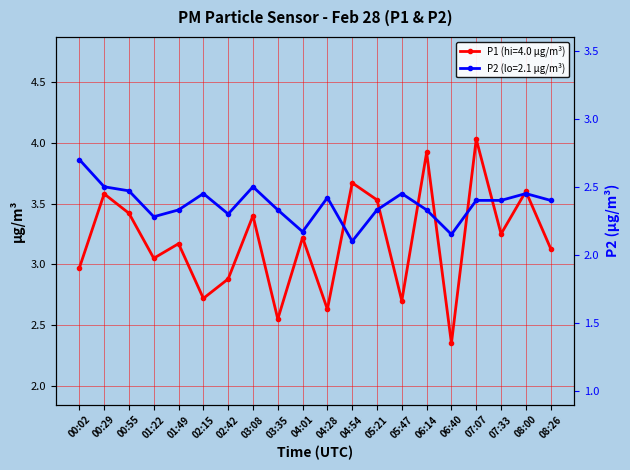

List the series in order of their overall mean, lowest first.

P2, P1